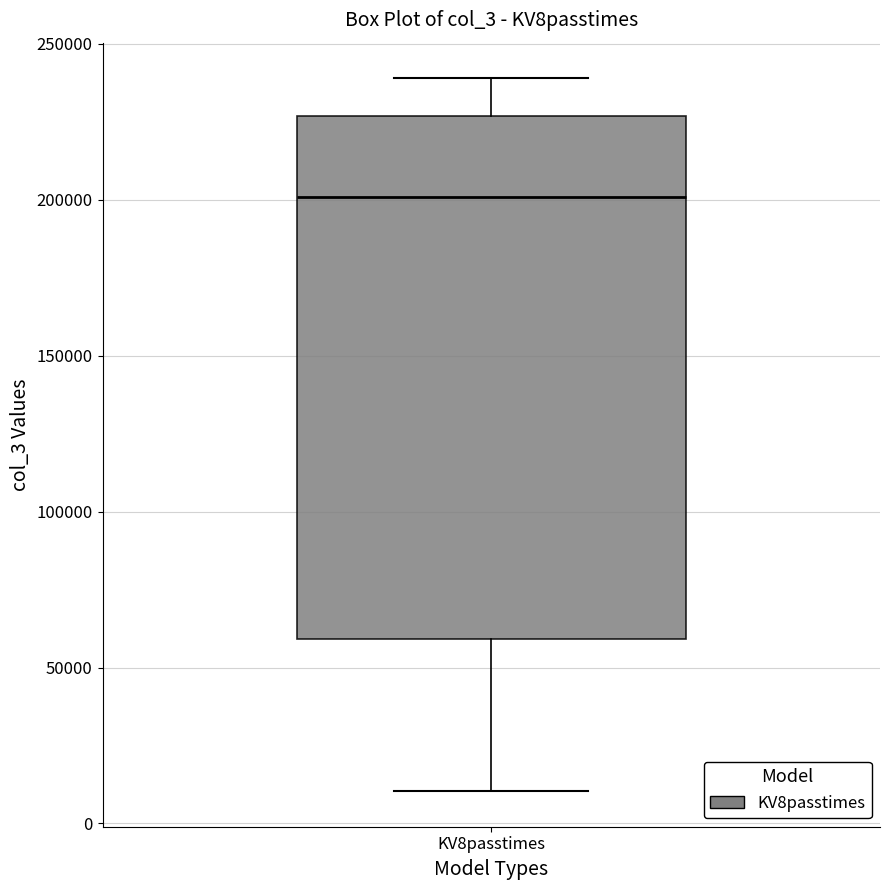

Where does the lower whisker of the box for KV8passtimes end on the y-axis? The values are not printed on the chart, so give them approximately, as read against the axis.

10000